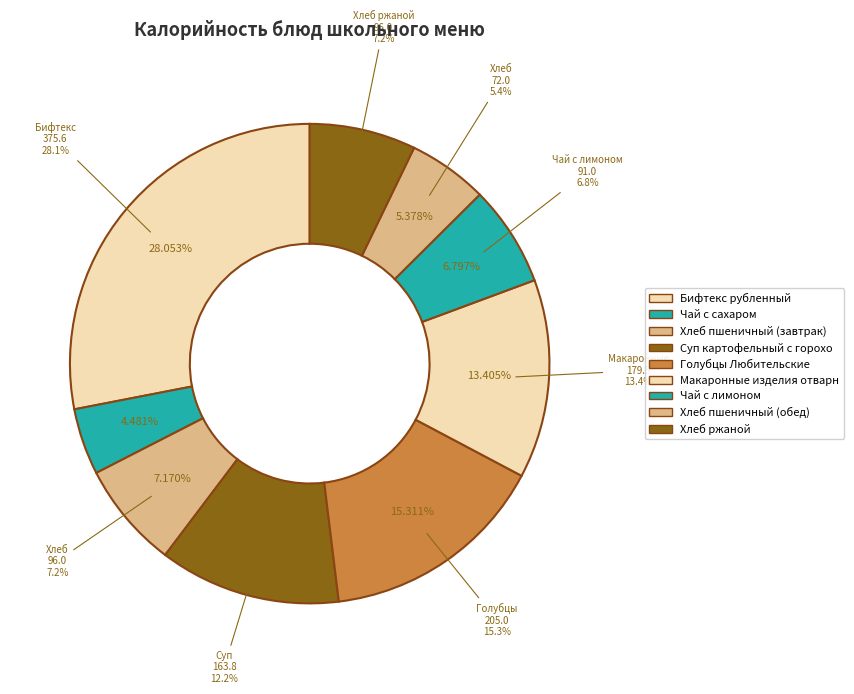

Rank the categories by value from lowest to highest.

Чай с сахаром, Хлеб пшеничный (обед), Чай с лимоном, Хлеб пшеничный (завтрак), Хлеб ржаной, Суп картофельный с горохом, Макаронные изделия отварные, Голубцы Любительские, Бифтекс рубленный